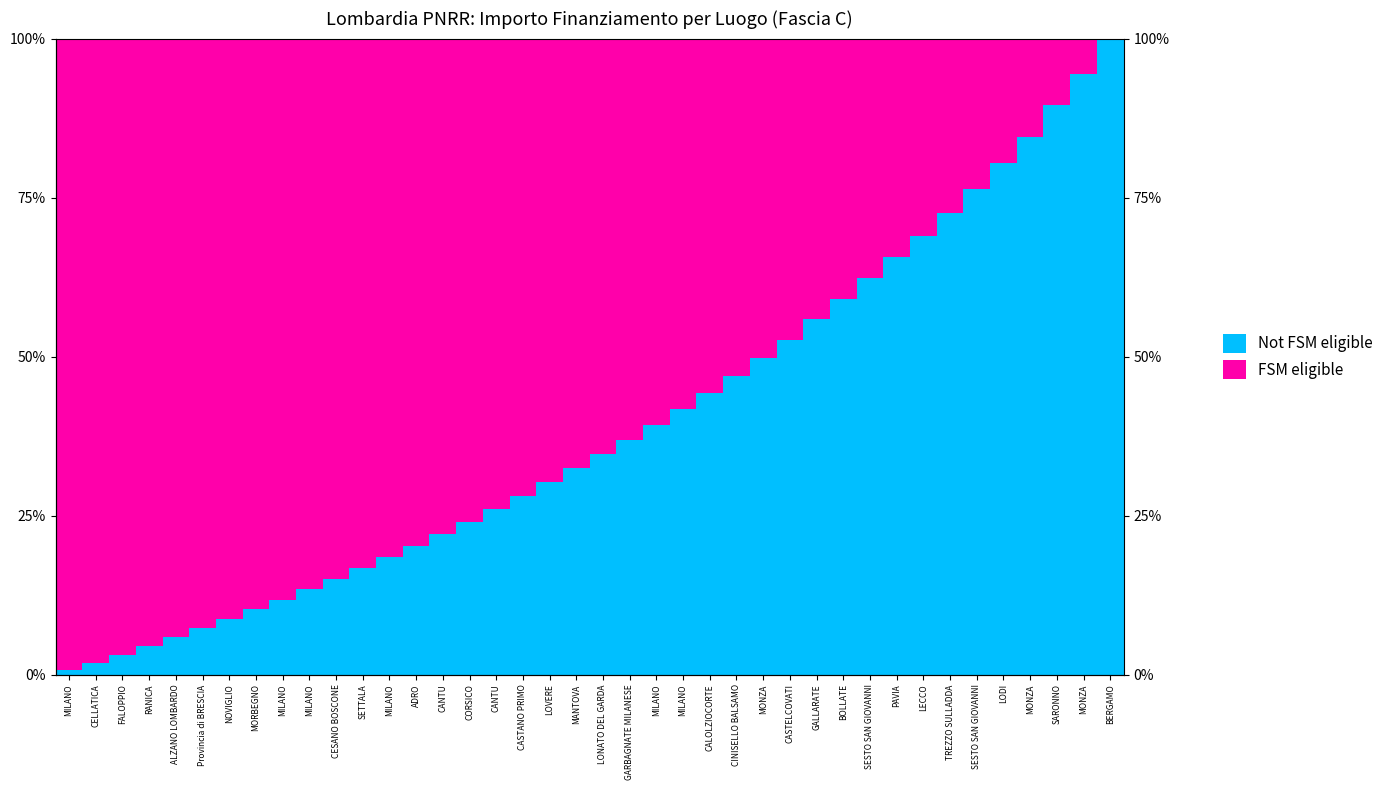

The value of Not FSM eligible at GARBAGNATE MILANESE is 65.8. True or false?

False